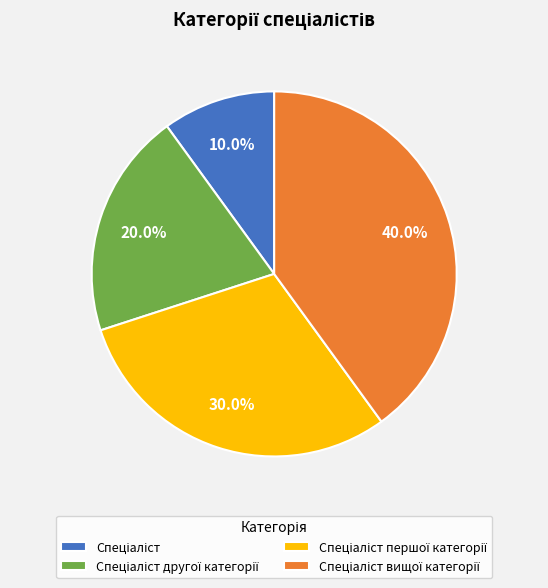

Does any single category account for the majority?

No